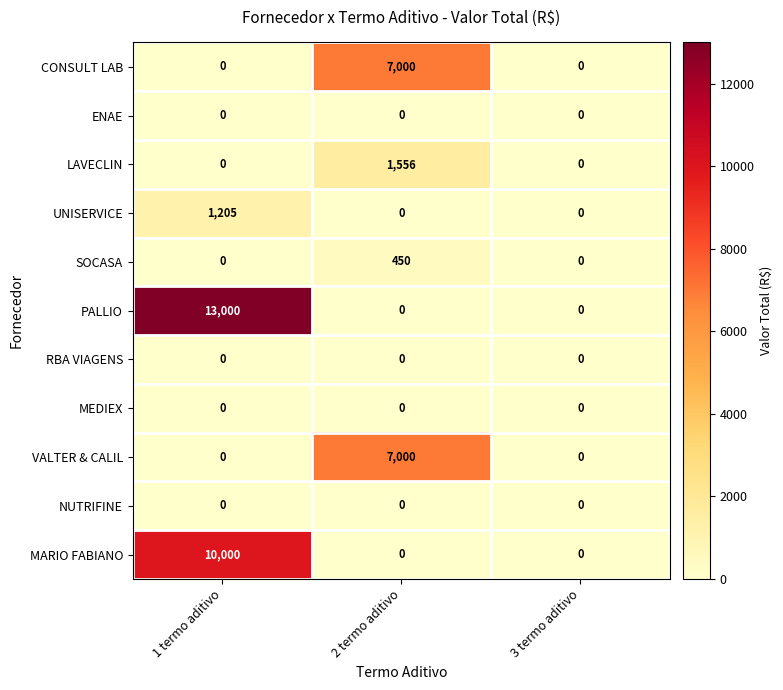

Which series changed the most between 1 termo aditivo and 3 termo aditivo?

PALLIO